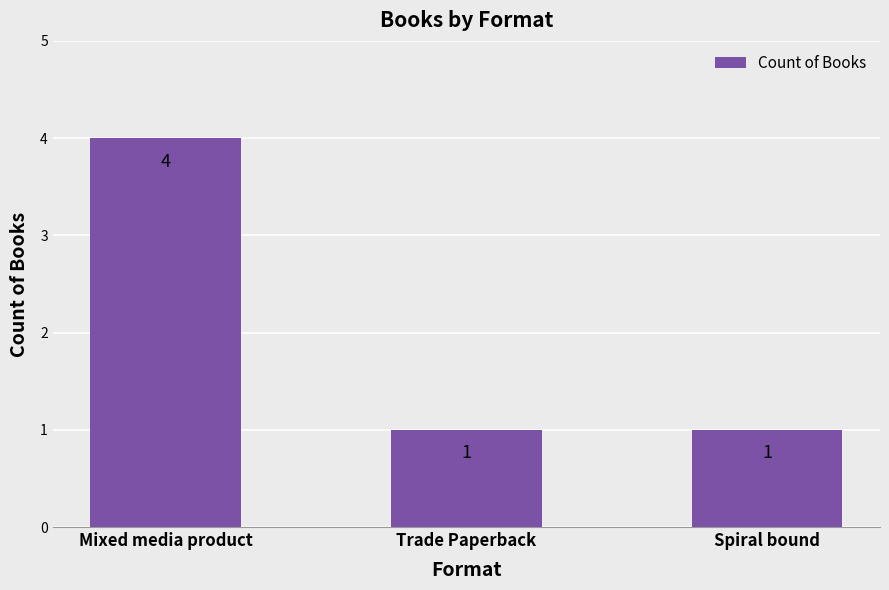

Between Mixed media product and Trade Paperback, which is larger?

Mixed media product